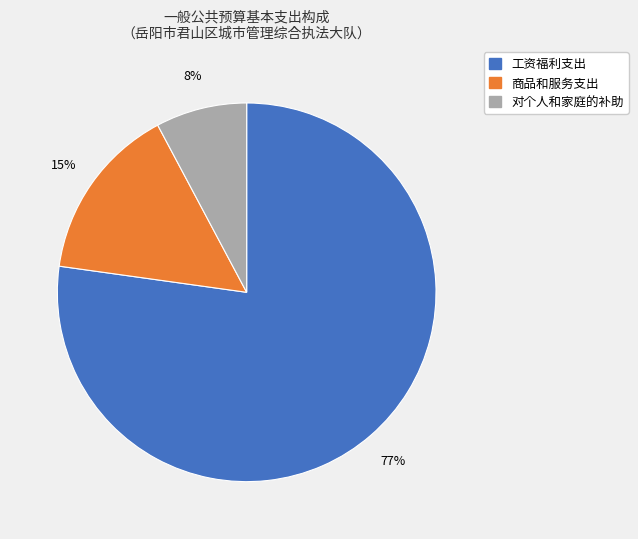

Which slice represents more than half of the pie?

工资福利支出